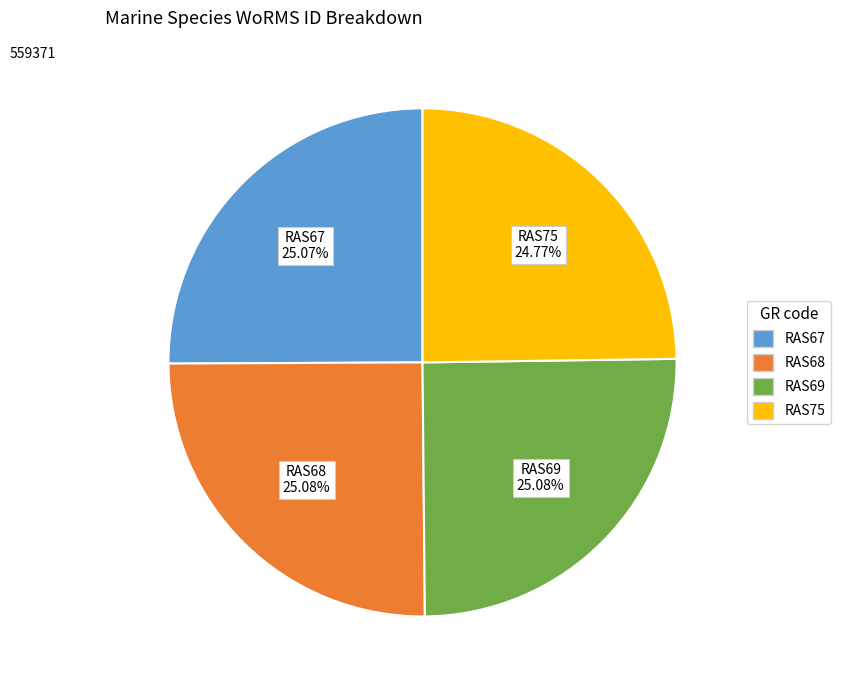

True or false: RAS68 accounts for 40% of the total.

False